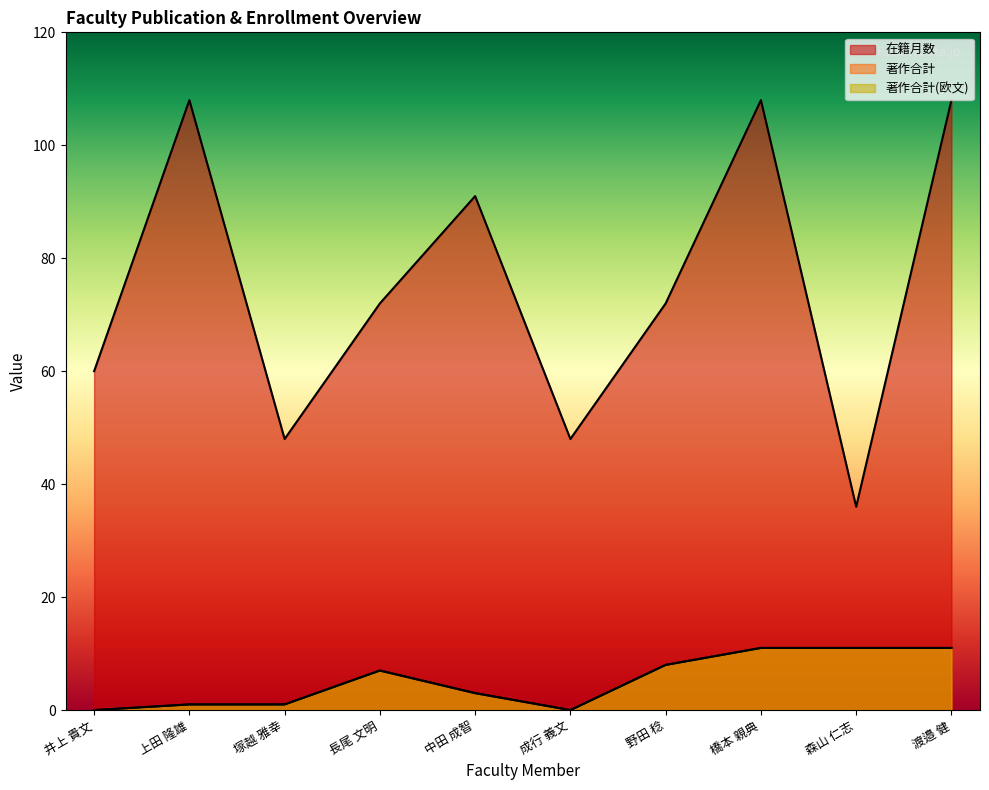

How many interior local valleys does the 著作合計 series have?

1